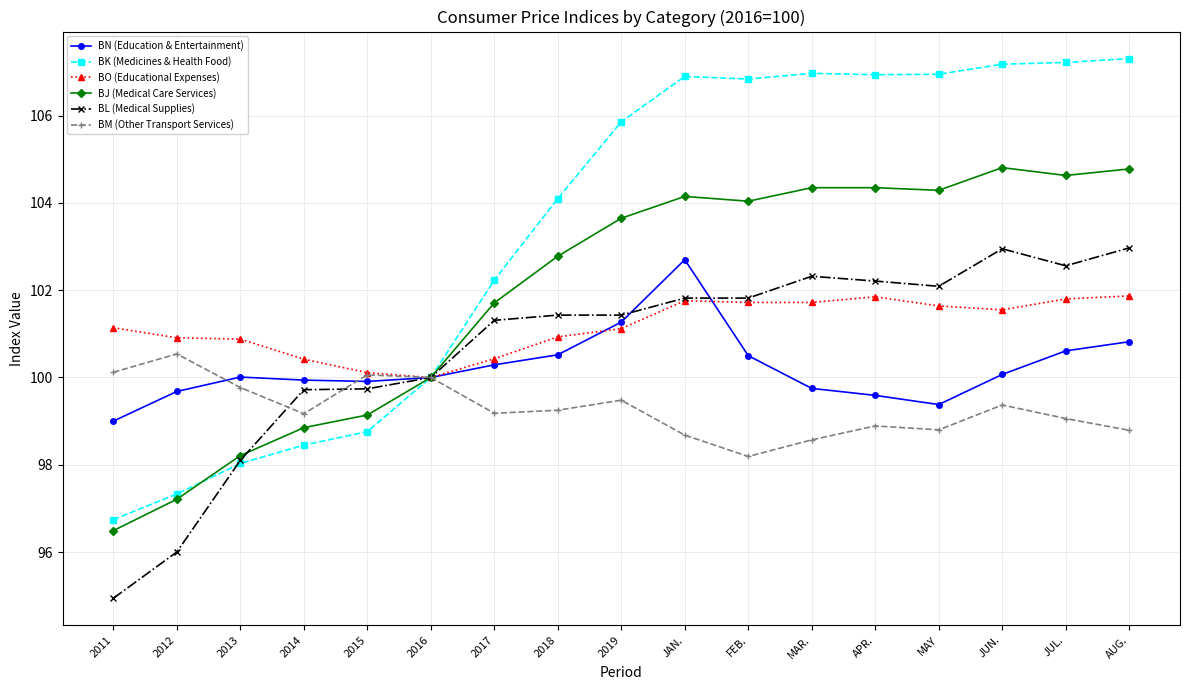

Which series changed the most between 2013 and 2017?

BK (Medicines & Health Food)